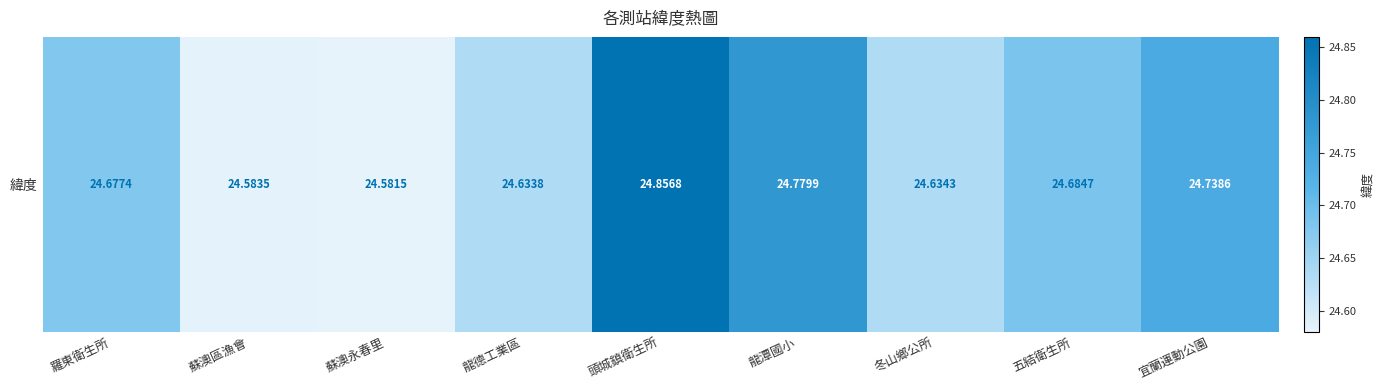

Reading right to left, list all the values displayed in this chart.

24.7	24.7	24.6	24.8	24.9	24.6	24.6	24.6	24.7